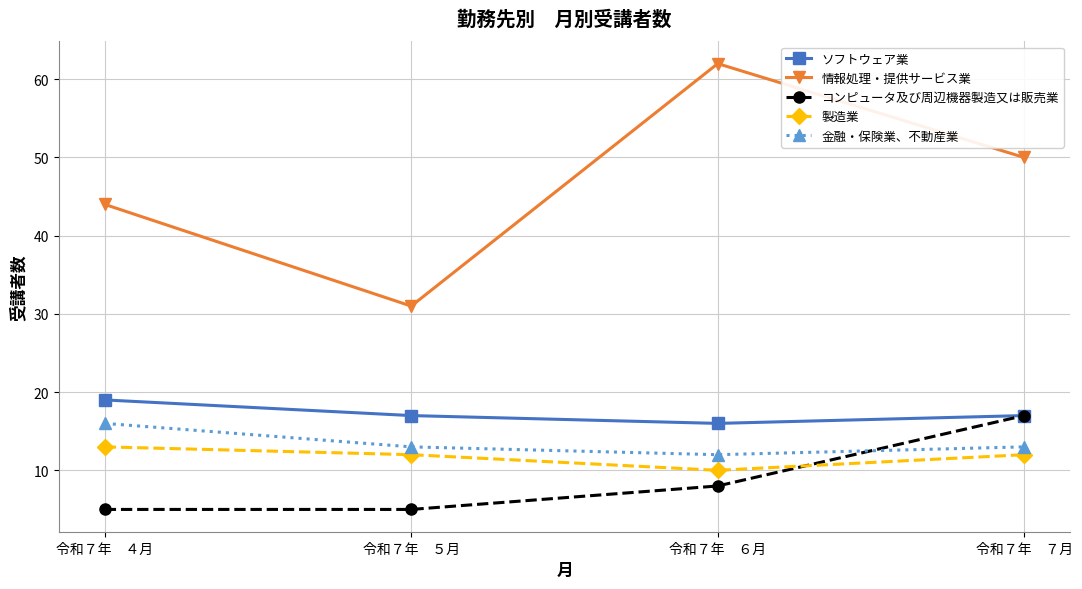

What is the average value of the 金融・保険業、不動産業 series?

14